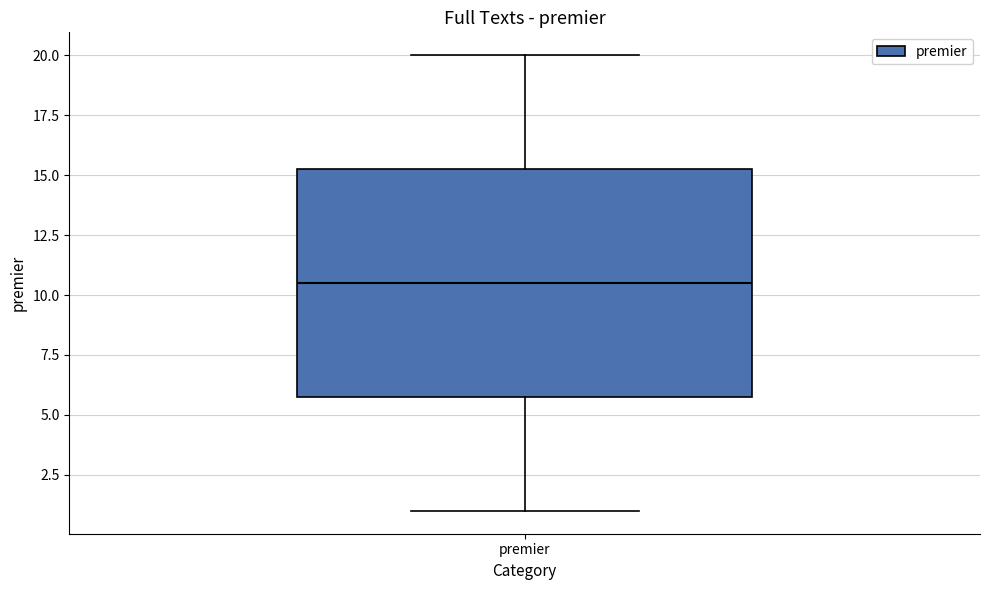

Transcribe this box plot: give where the median line is, the range the box spans, and where the two whiskers end, as read against the y-axis. The values are not printed on the chart, so give them approximately, as read against the axis.

median 10.5, box 6.0 to 15.5, whiskers 1.0 to 20.0